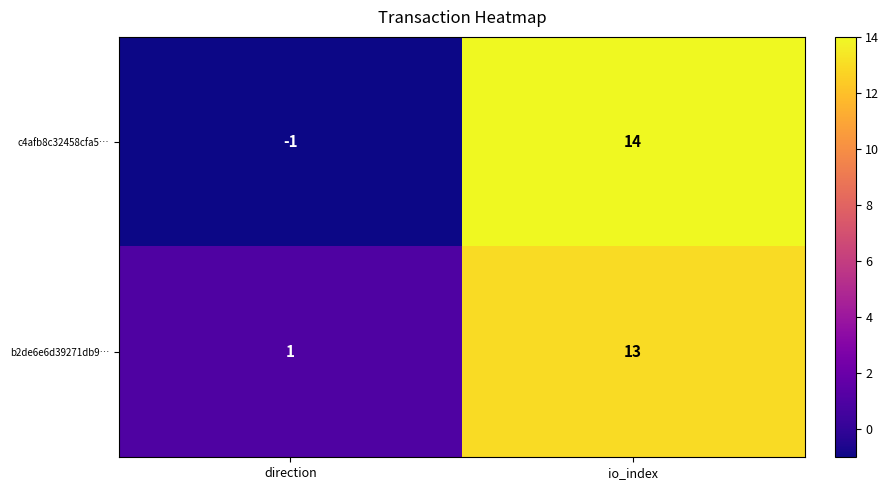

Count the number of data series in this chart.

2